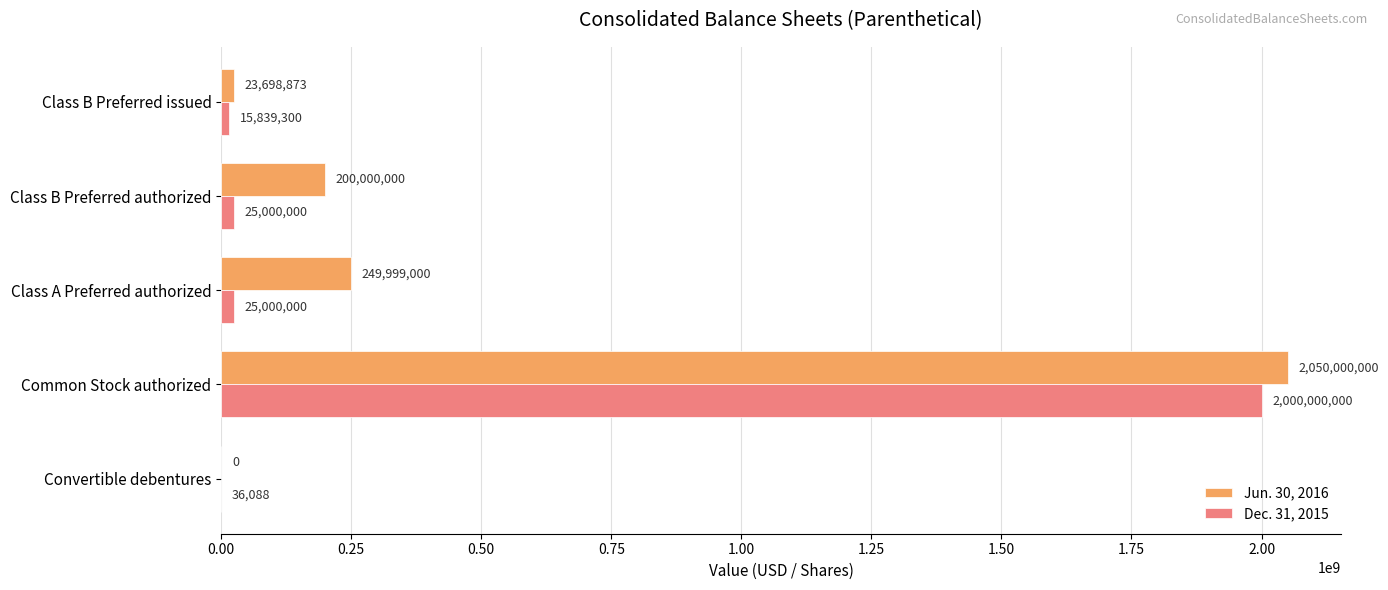

At which category is the sum across all series the highest?

Common Stock authorized